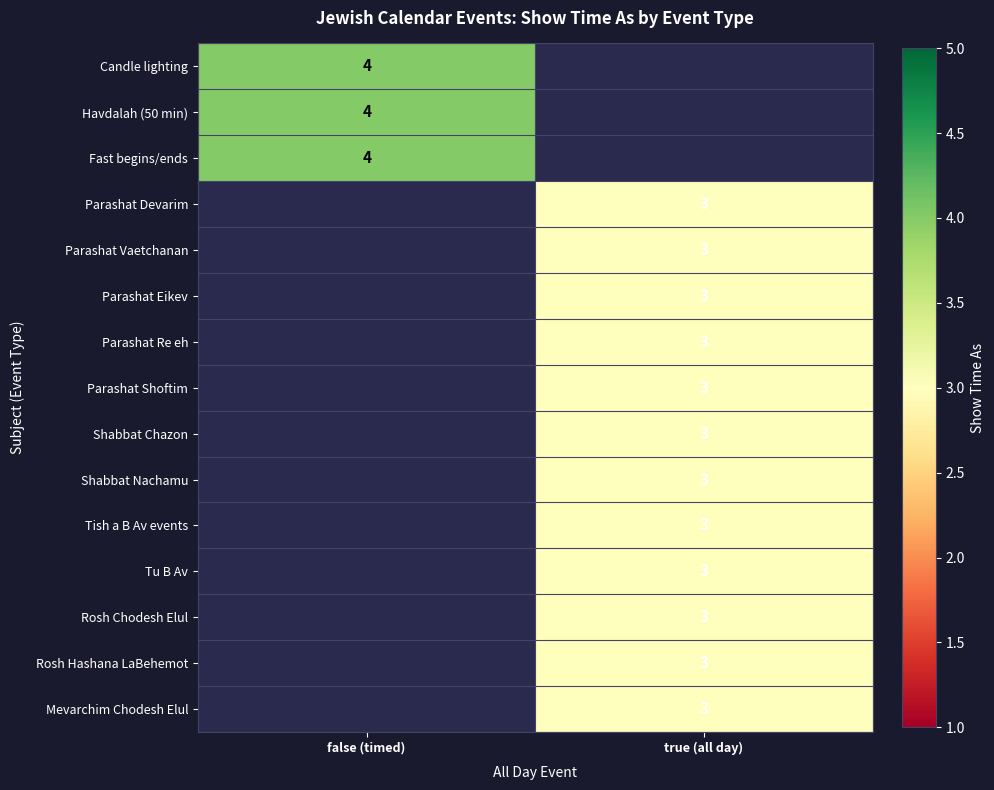

Is it true that Parashat Devarim equals 3 at true (all day)?

True